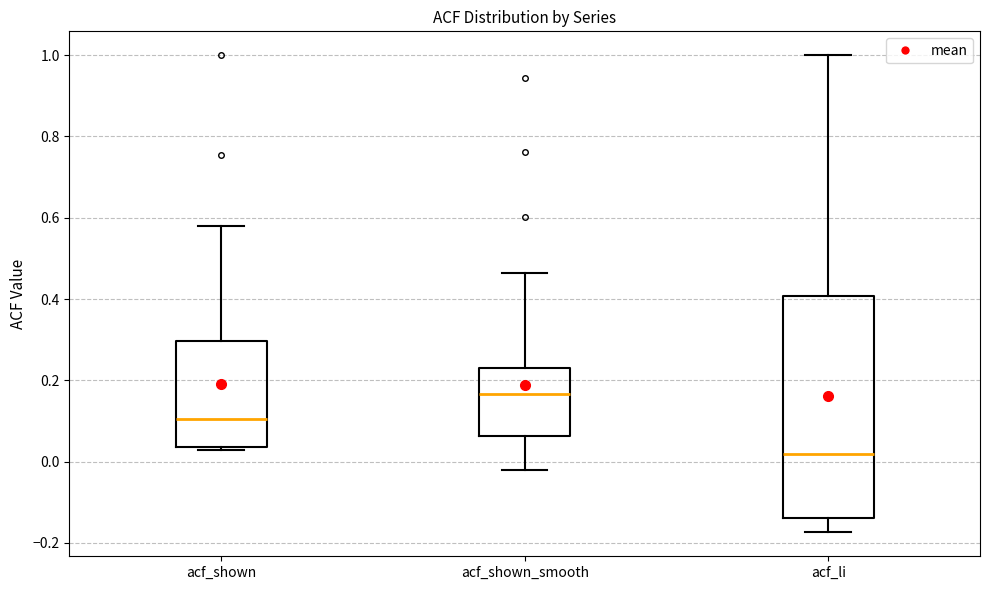

Reading left to right, read every box against the y-axis: the position of its median line, the range the box covers, and the ends of its whiskers. The values are not printed on the chart, so give them approximately, as read against the axis.

acf_shown: median 0.10, box 0.04 to 0.30, whiskers 0.02 to 0.58
acf_shown_smooth: median 0.16, box 0.06 to 0.22, whiskers -0.02 to 0.46
acf_li: median 0.02, box -0.14 to 0.40, whiskers -0.18 to 1.00